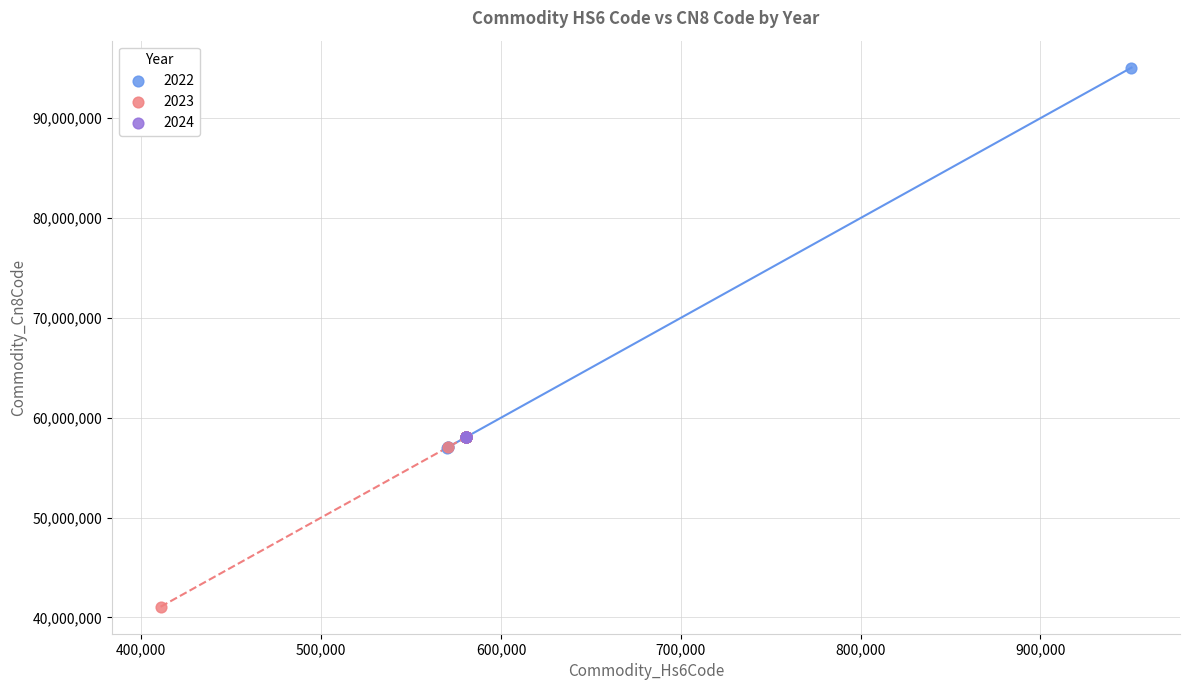

Which series reaches the maximum Y coordinate?

2022